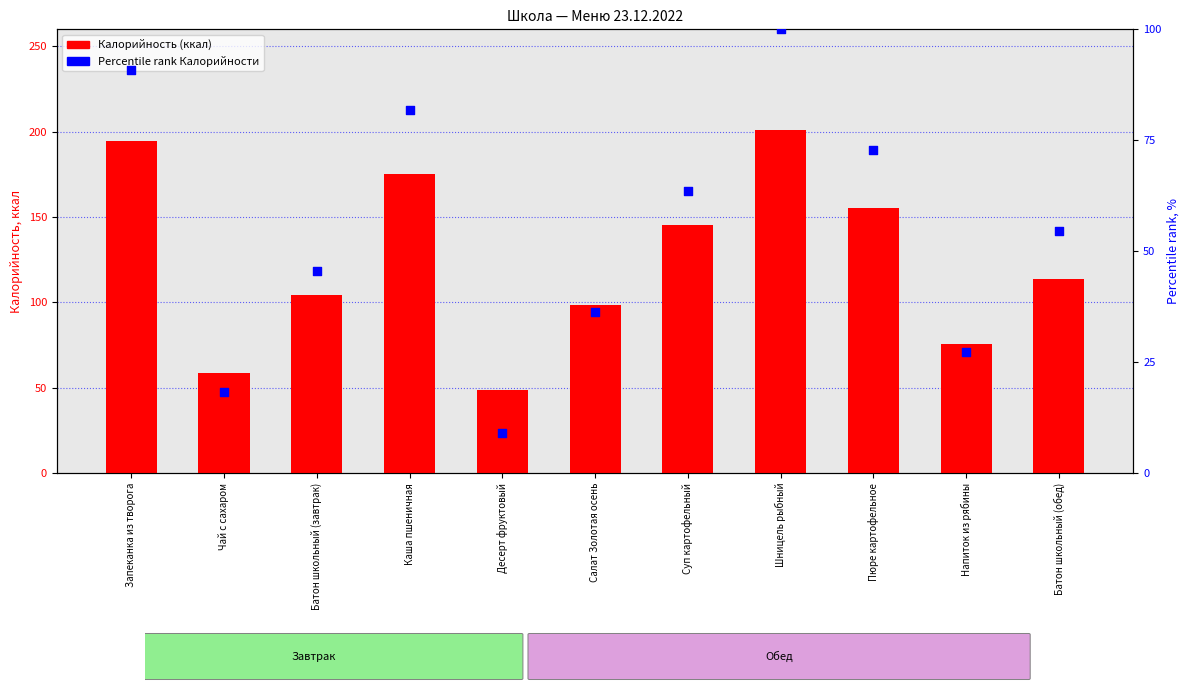

At how many categories does at least one series exceed 51?

10